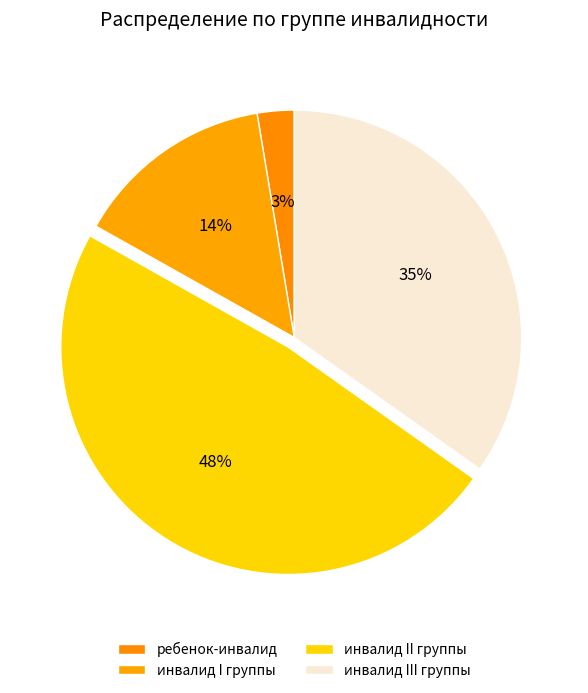

To the nearest percent, what is the combined percentage of инвалид II группы and инвалид III группы?

83%